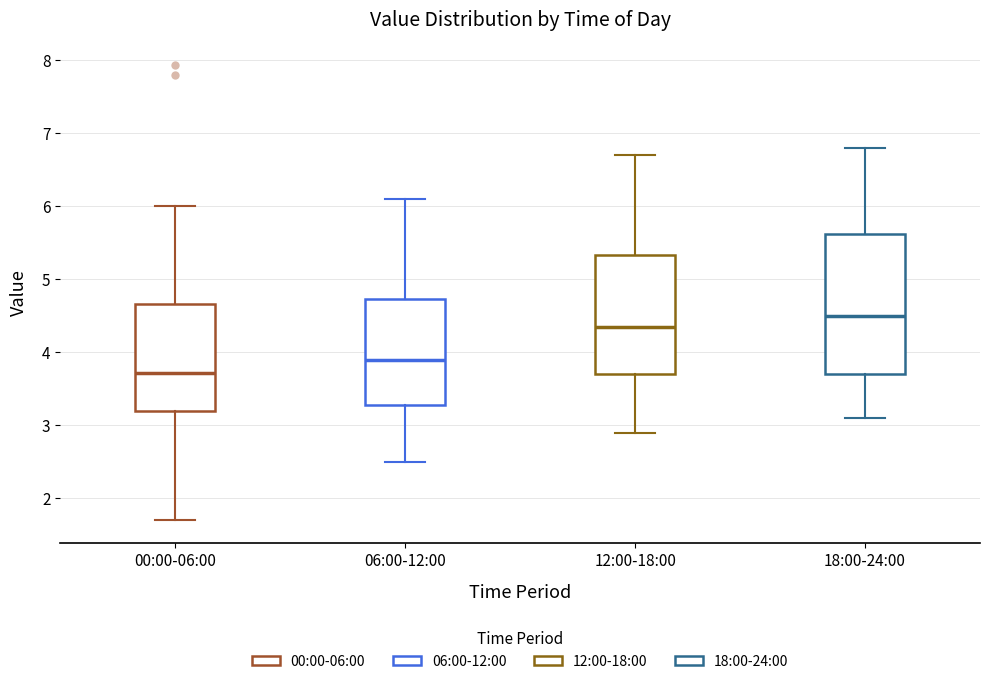

Which box is the tallest, from its lower edge to its upper edge?

18:00-24:00